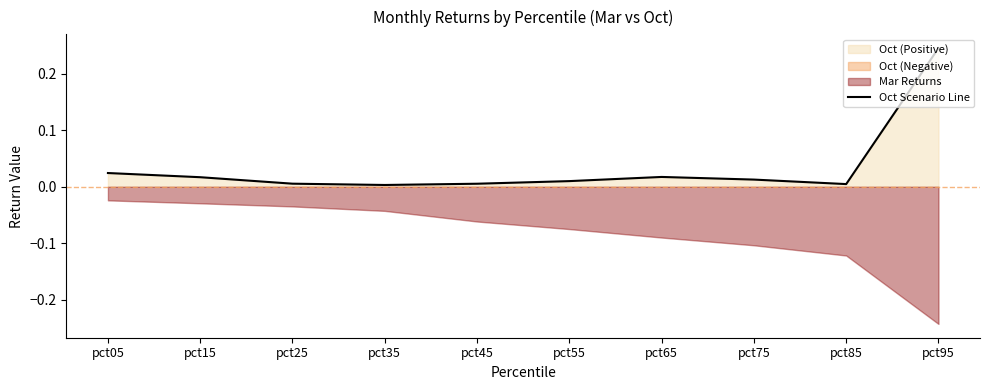

At which label does Oct Scenario Line reach its peak?

pct95